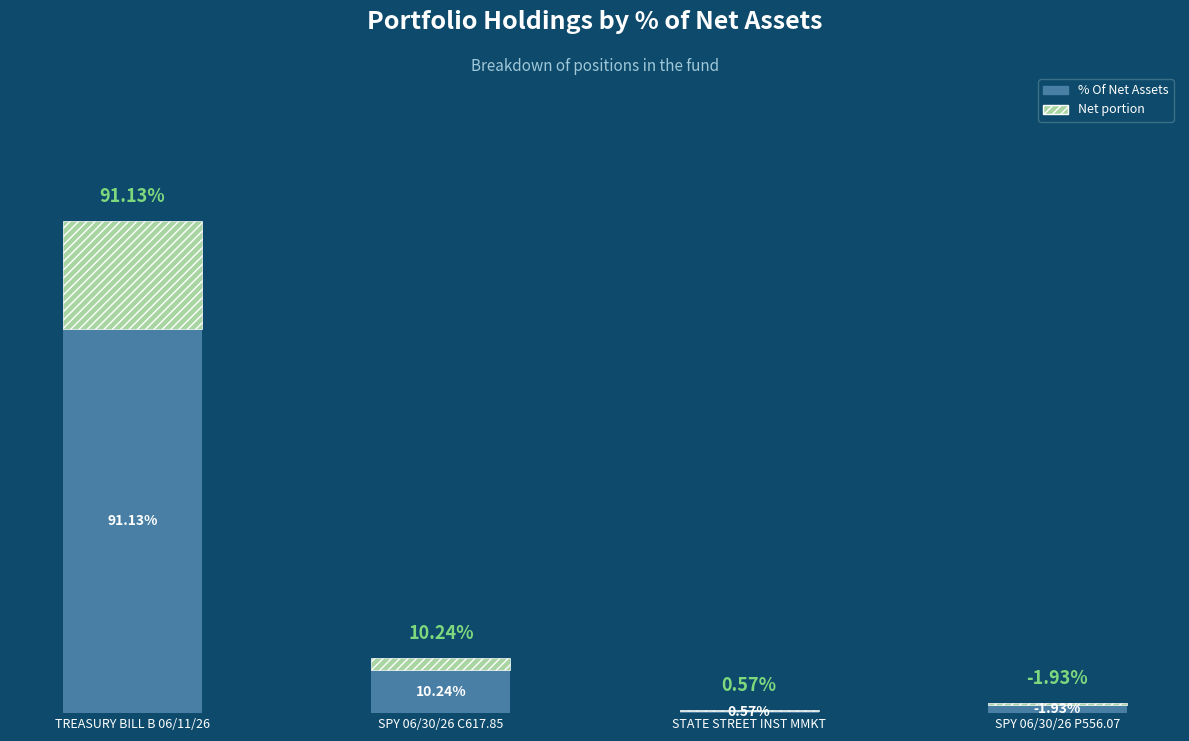

Does the chart contain stacked bars?

Yes